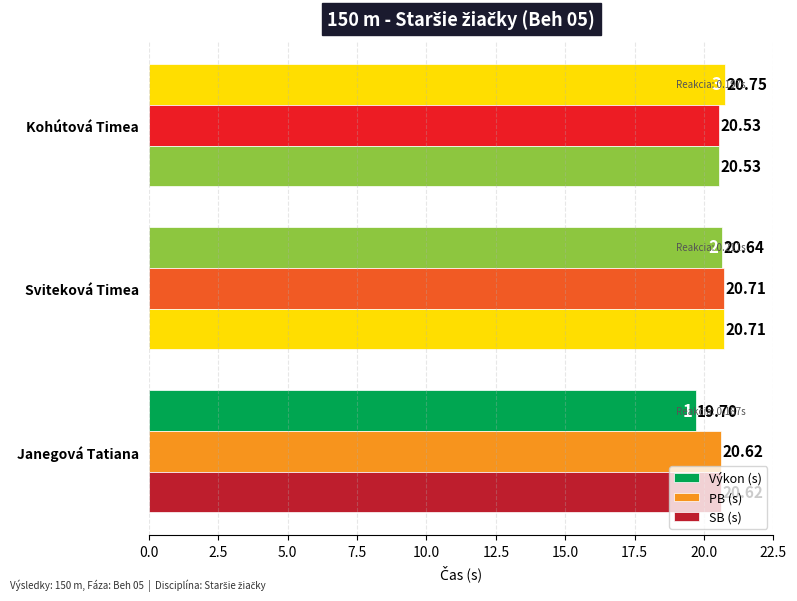

How many distinct data groups are displayed?

3